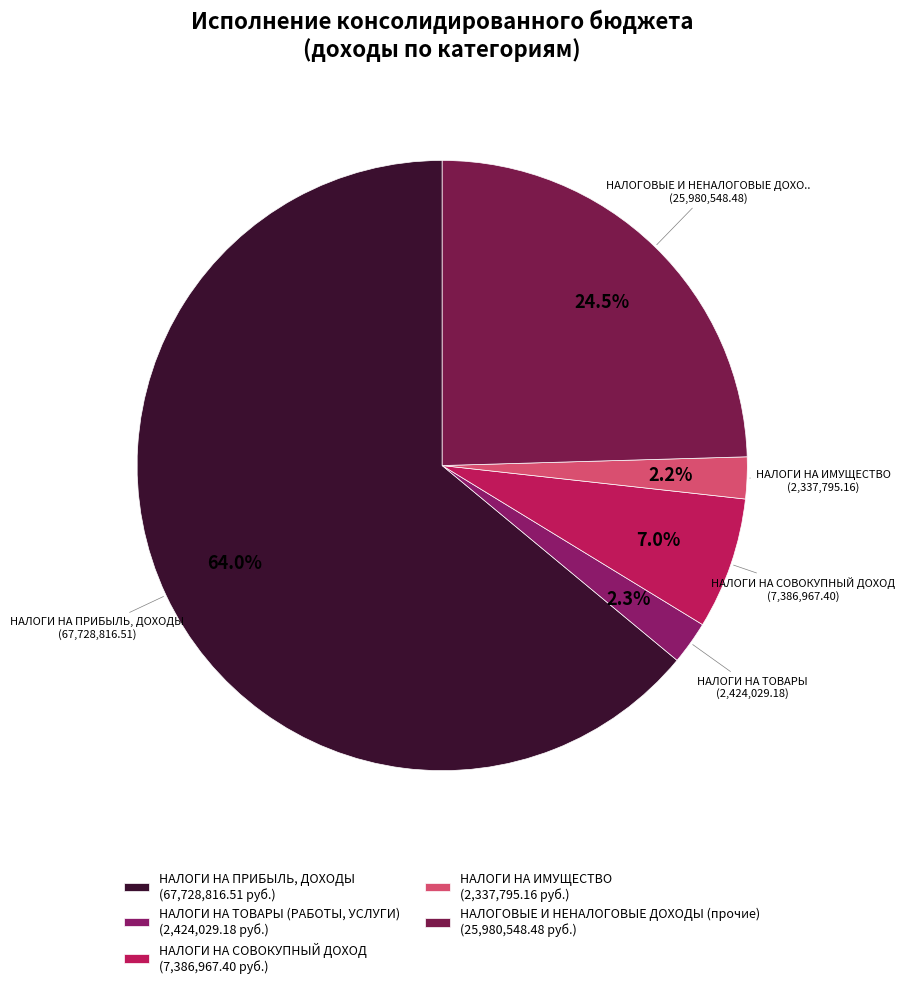

Is НАЛОГИ НА ПРИБЫЛЬ, ДОХОДЫ the majority of the pie?

Yes